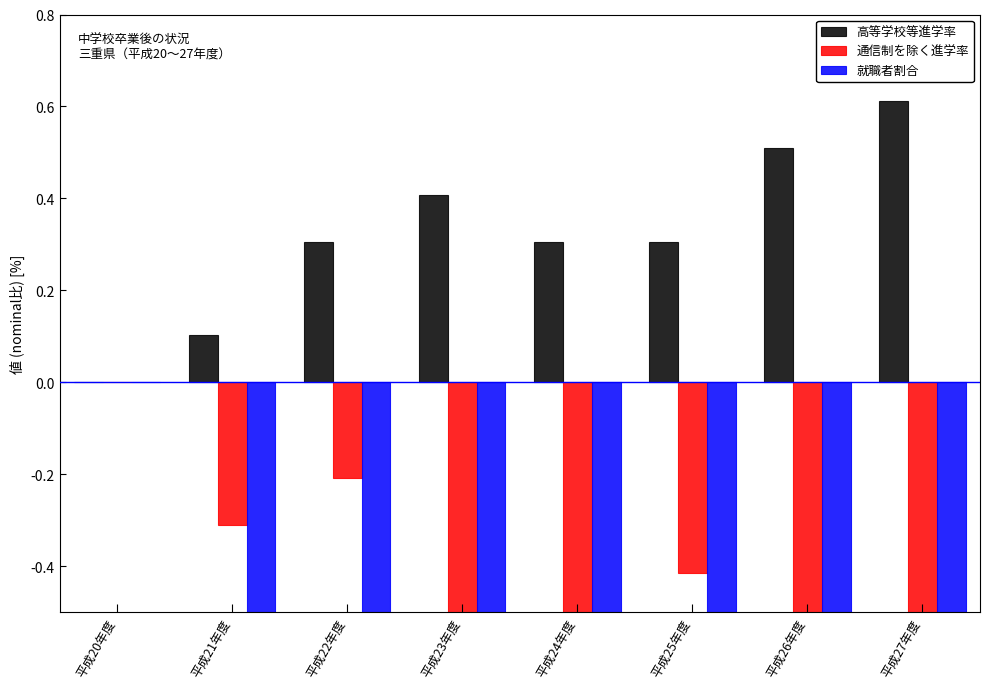

What is the difference between the 就職者割合 values at 平成21年度 and 平成20年度?

33.3